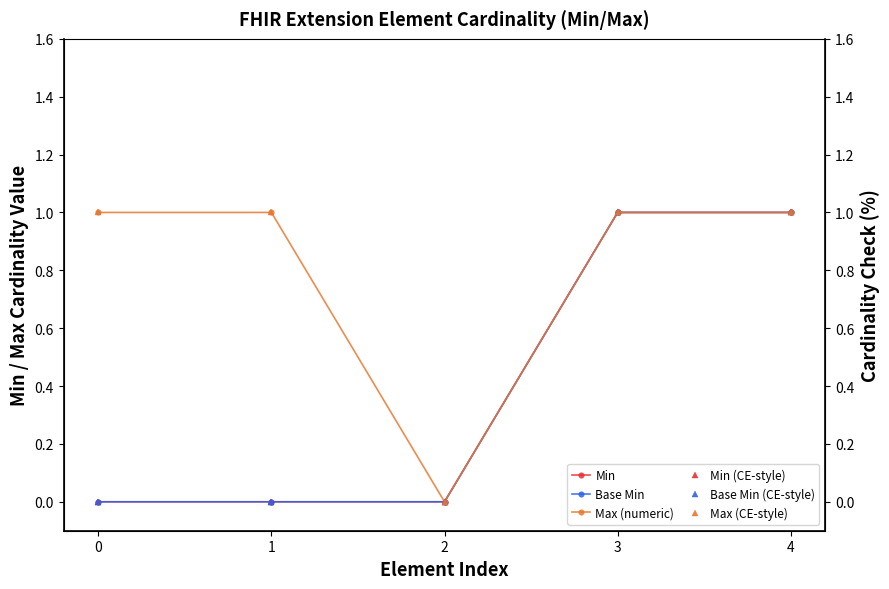

Rank the series by their maximum value, from lowest to highest.

Min, Base Min, Max (numeric), Min (CE-style), Base Min (CE-style), Max (CE-style)